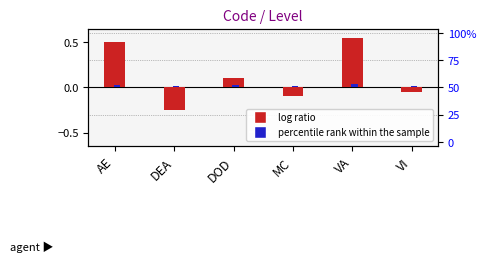

What is the spread (max minus min) of values at MC?

0.1